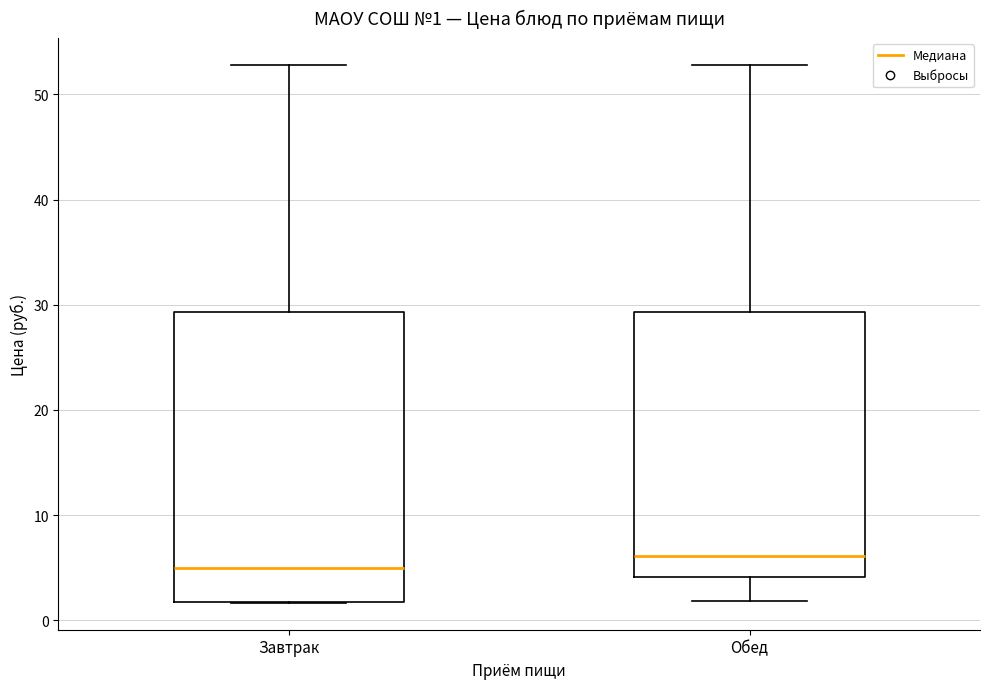

Which box has the highest median line?

Обед